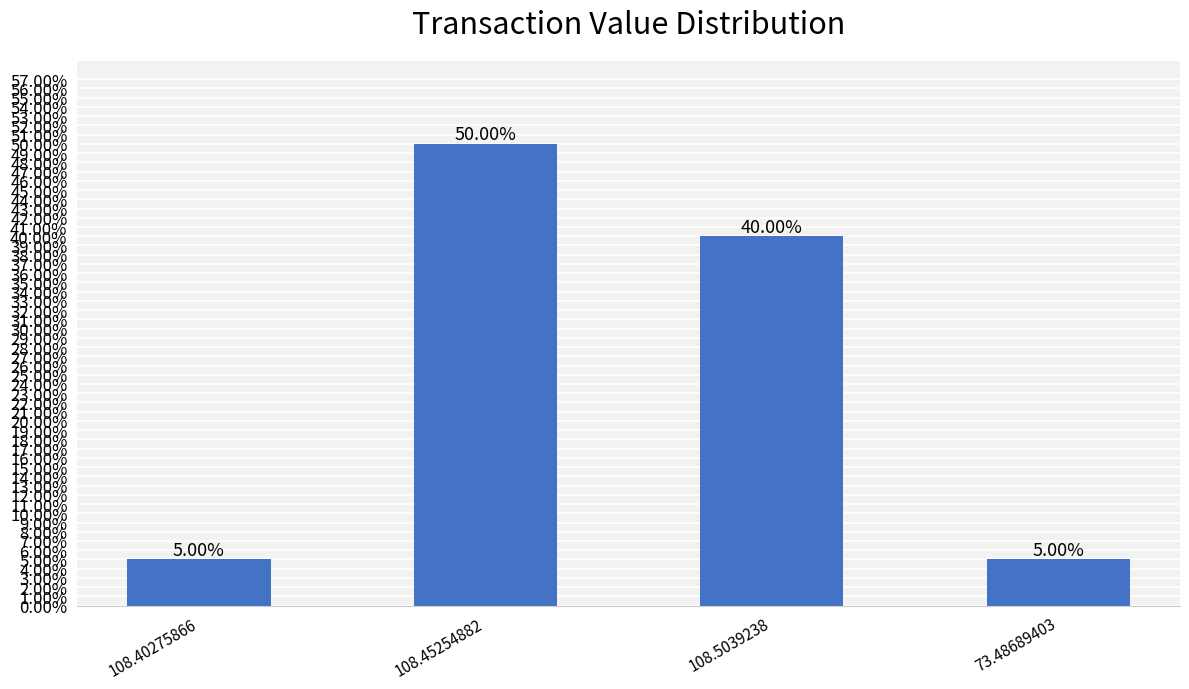

What position from the left is 108.5039238?

3